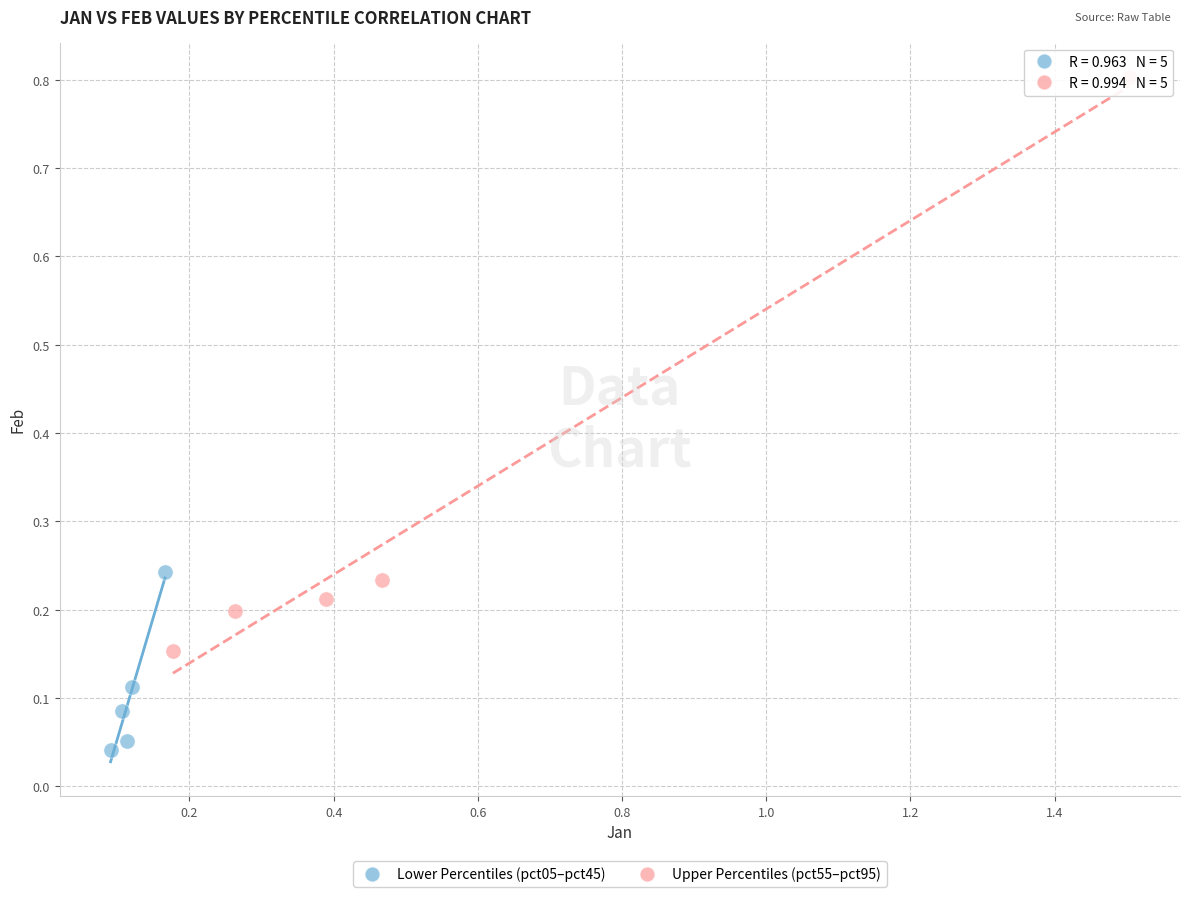

What are all the series names shown in the legend?

Lower Percentiles (pct05–pct45), Upper Percentiles (pct55–pct95)